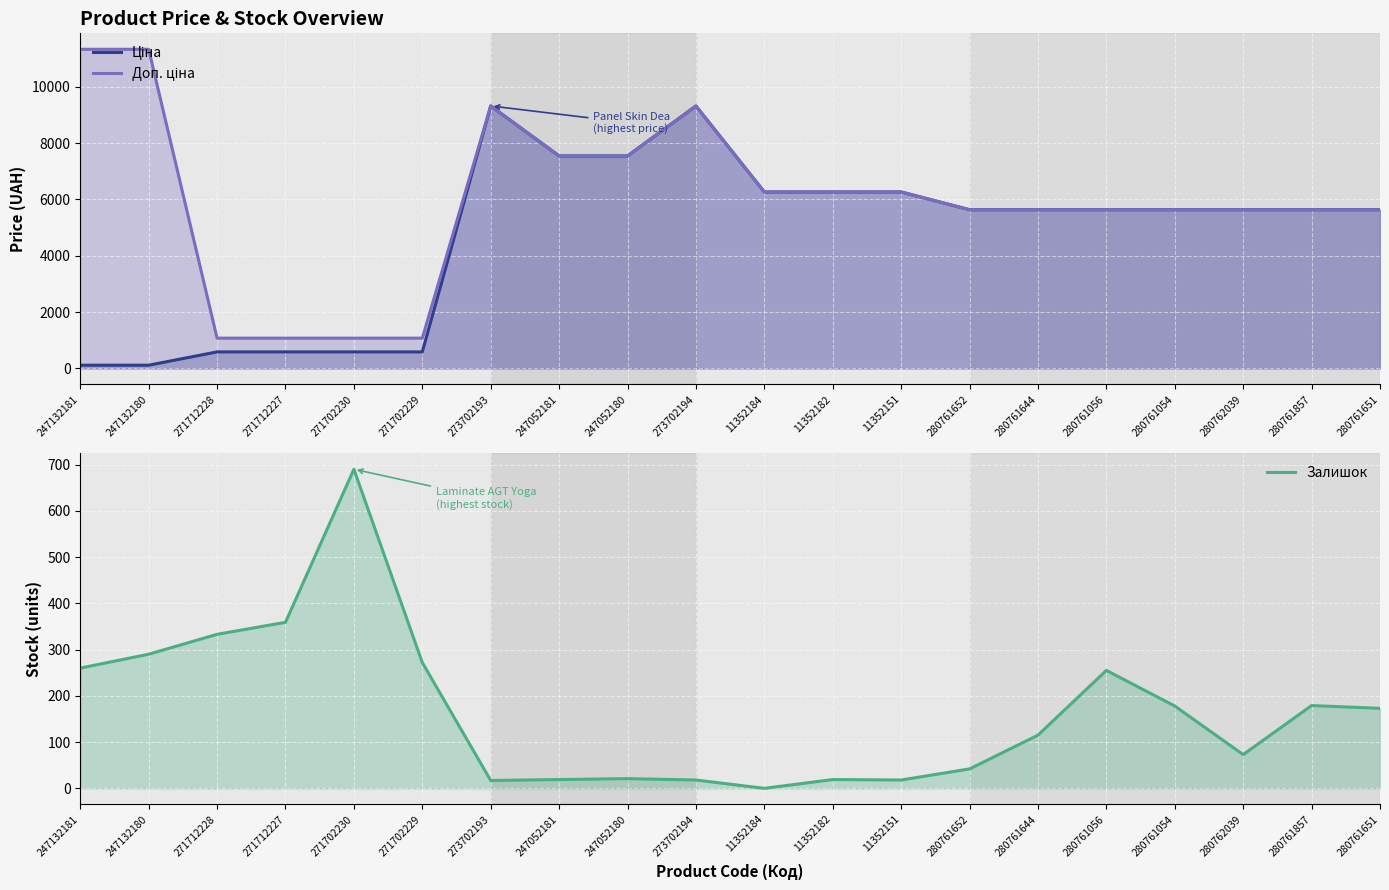

True or false: Доп. ціна has more than 1 interior local peaks.

True